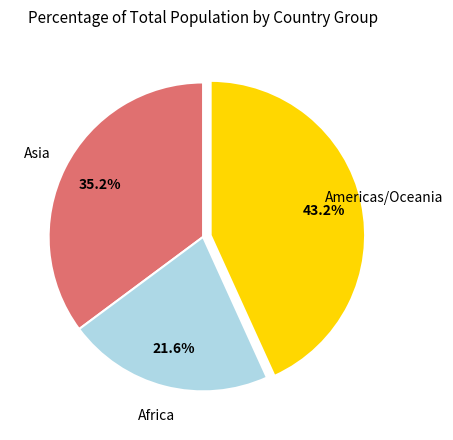

Does any single category account for the majority?

No